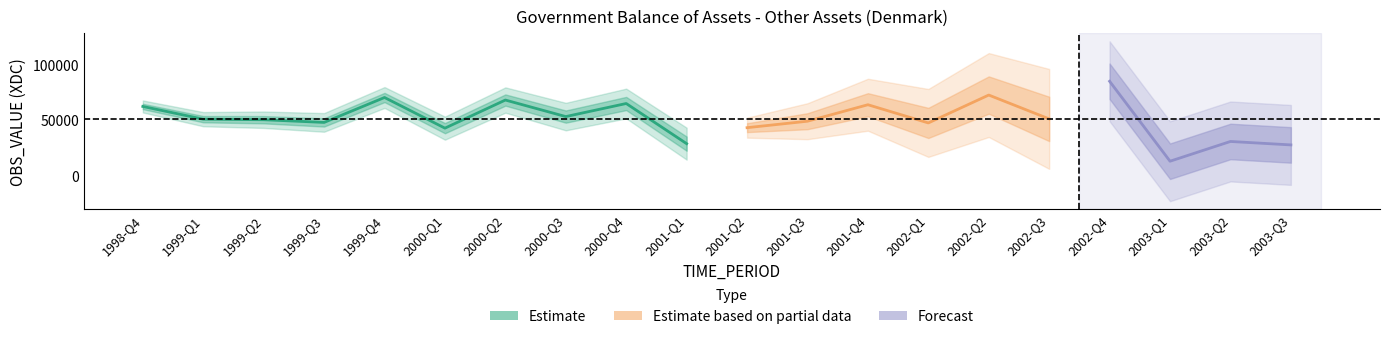

Reading right to left, what are all the values shown in this chart?

2003-Q3=27642	2003-Q2=30746	2003-Q1=12954	2002-Q4=84955	2002-Q3=51064	2002-Q2=72559	2002-Q1=47440	2001-Q4=63834	2001-Q3=48991	2001-Q2=43170	2001-Q1=28765	2000-Q4=64937	2000-Q3=53162	2000-Q2=68065	2000-Q1=42743	1999-Q4=70352	1999-Q3=47898	1999-Q2=50330	1999-Q1=50826	1998-Q4=62279